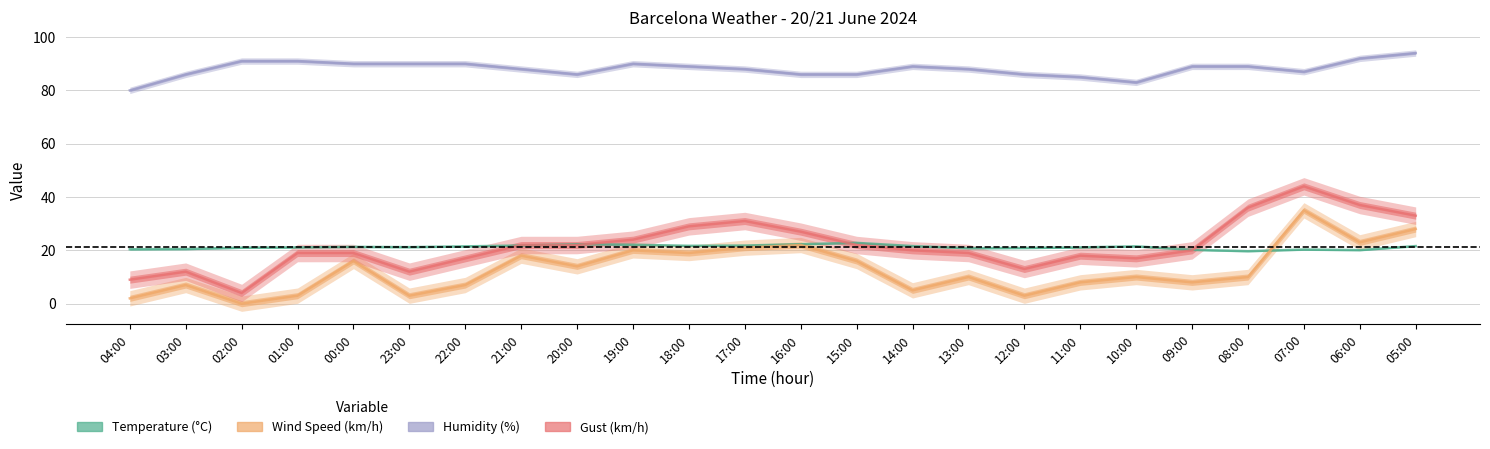

What is the sum of the Gust (km/h) values at 02:00 and 17:00?

35.0